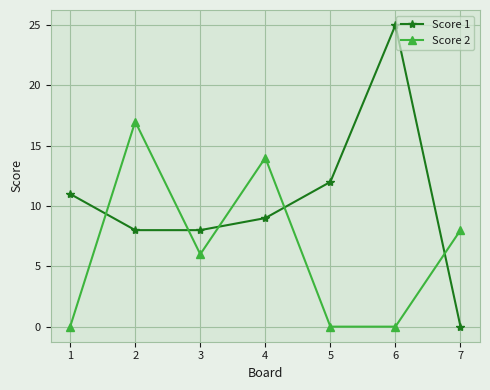

List the series in order of their overall mean, highest first.

Score 1, Score 2